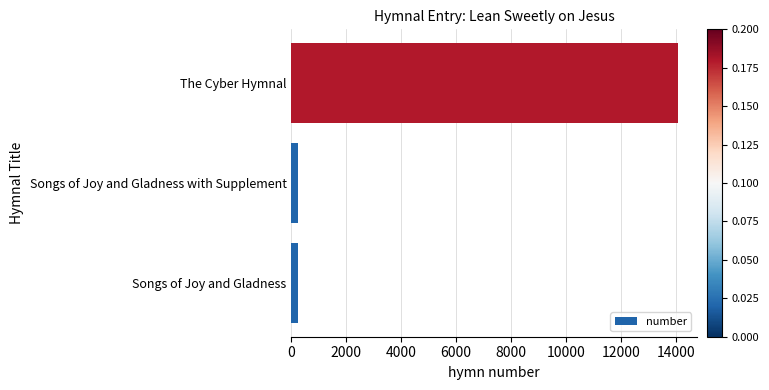

Which category has the highest value across all series?

The Cyber Hymnal